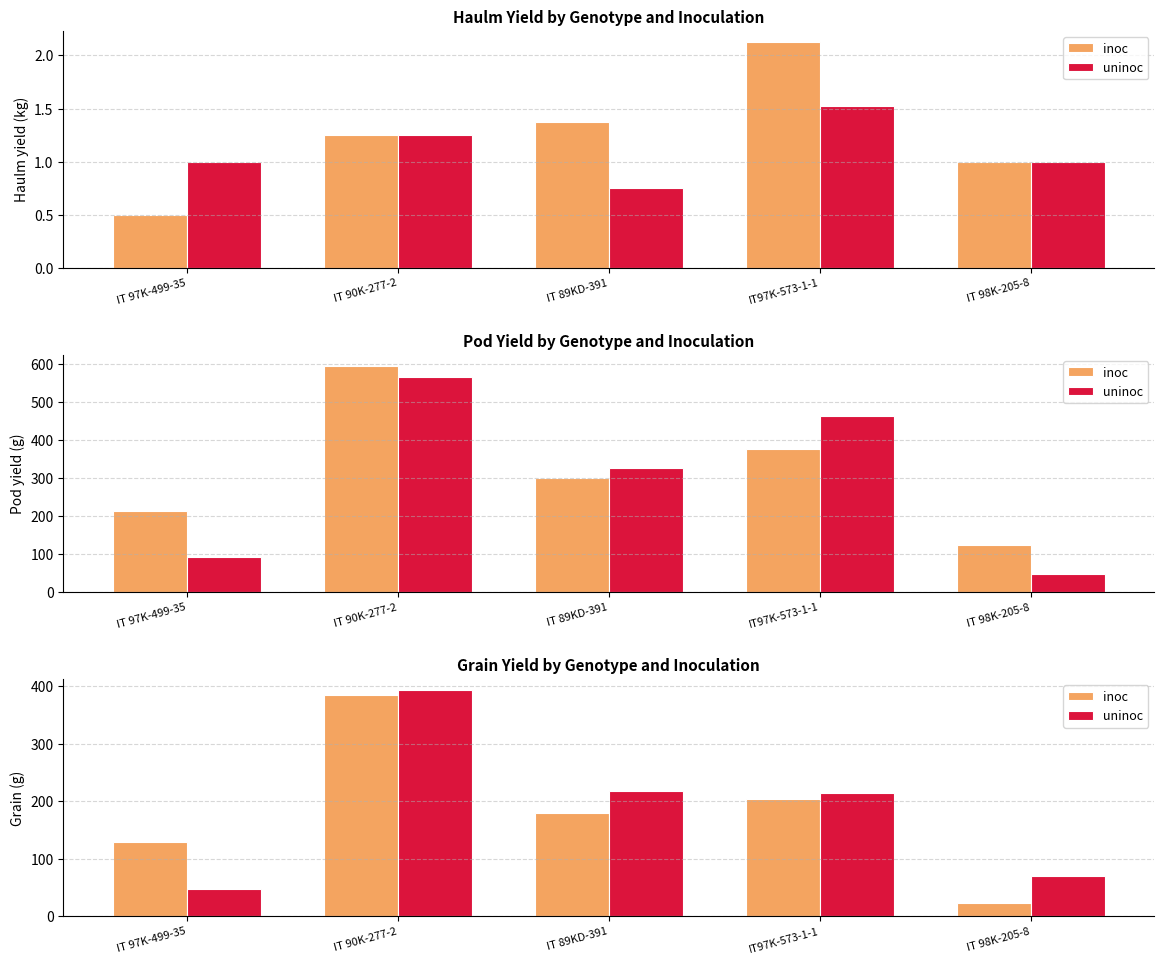

What is the maximum value shown in the chart?

392.8